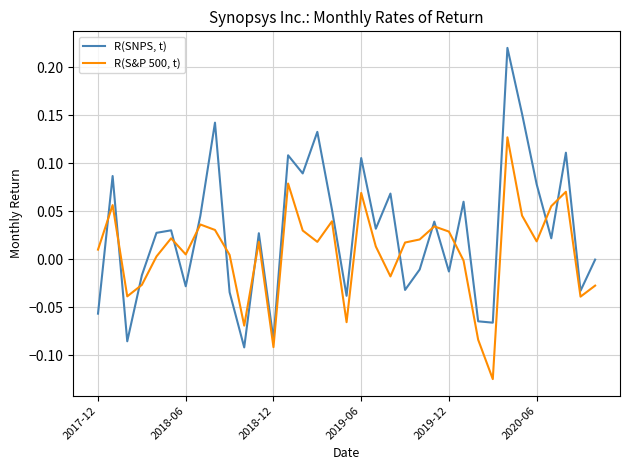

True or false: R(S&P 500, t) and R(SNPS, t) cross at least once.

True